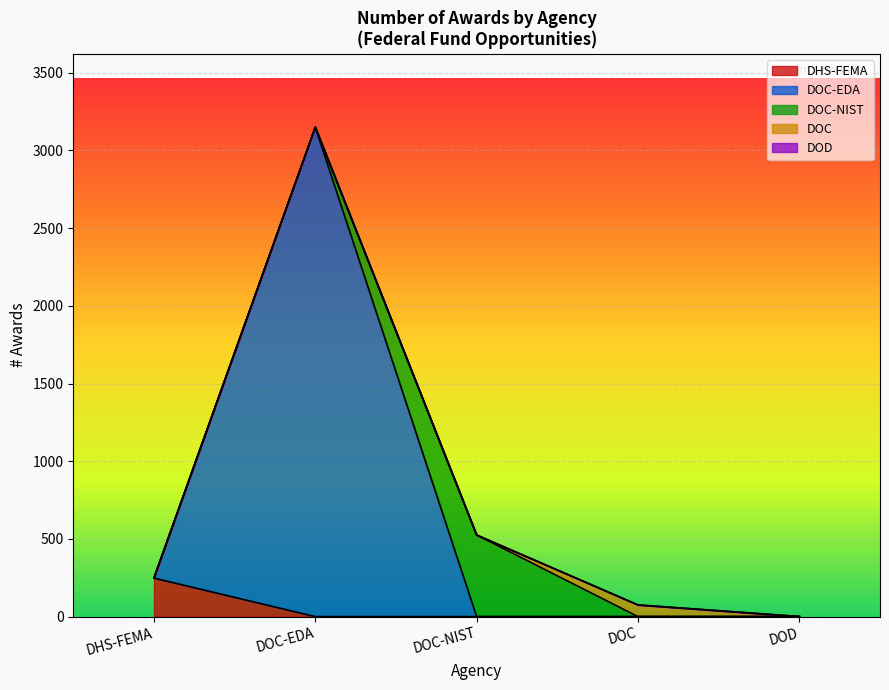

How many distinct data groups are displayed?

5